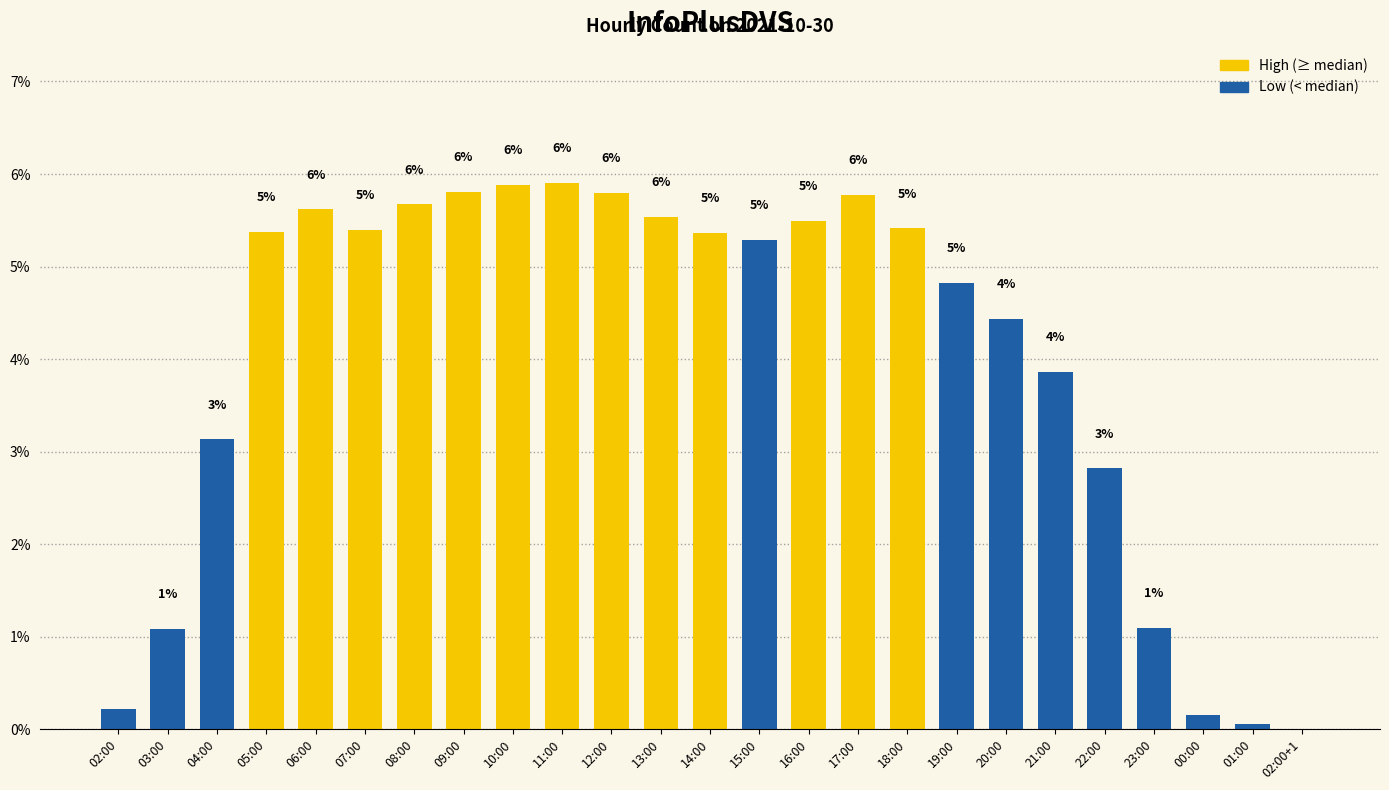

Does the chart contain stacked bars?

No